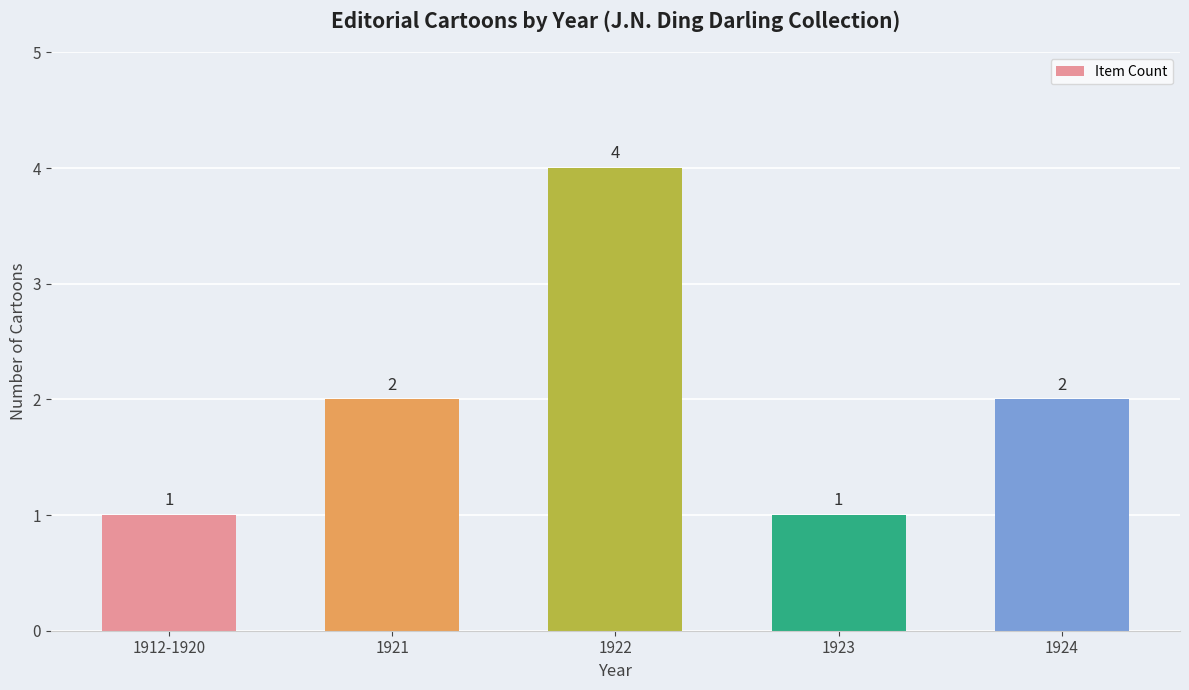

The value at 1921 is 2. True or false?

True